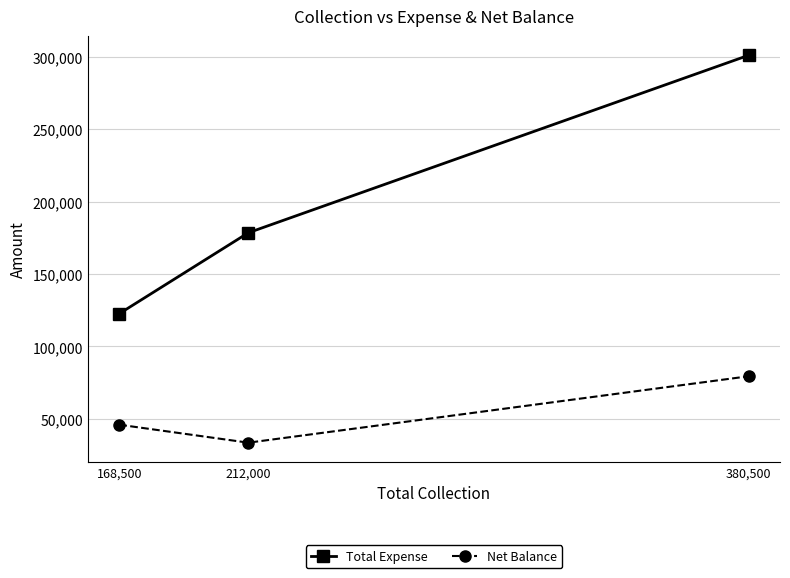

What is the total value across all series at 168,500?

168500